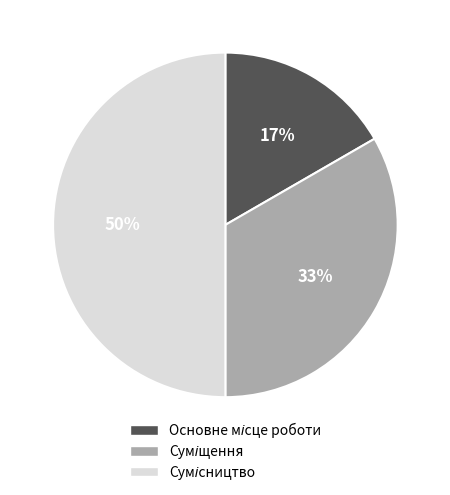

To the nearest percent, what is the difference between the largest and smallest slice percentages?

33%